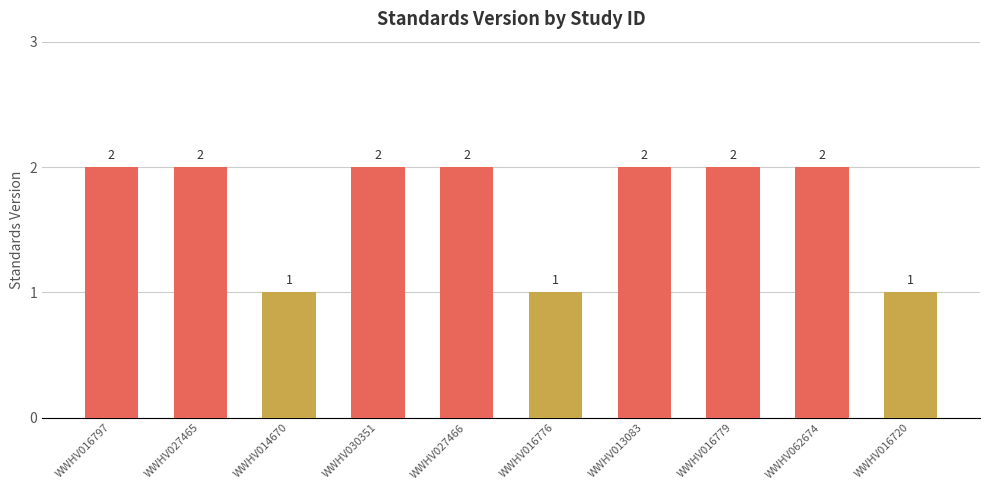

Does the chart contain any negative values?

No